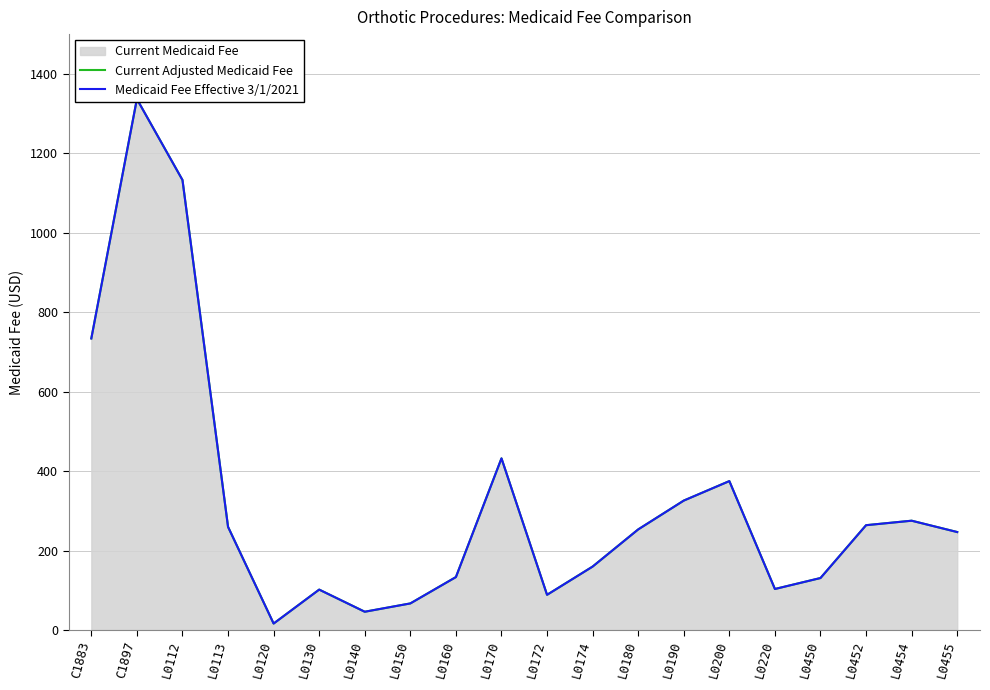

At which label does Current Adjusted Medicaid Fee first exceed 253?

C1883